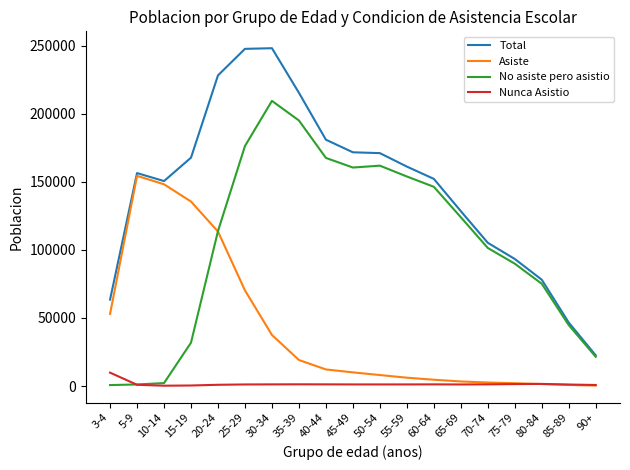

True or false: Nunca Asistio and Total cross at least once.

False